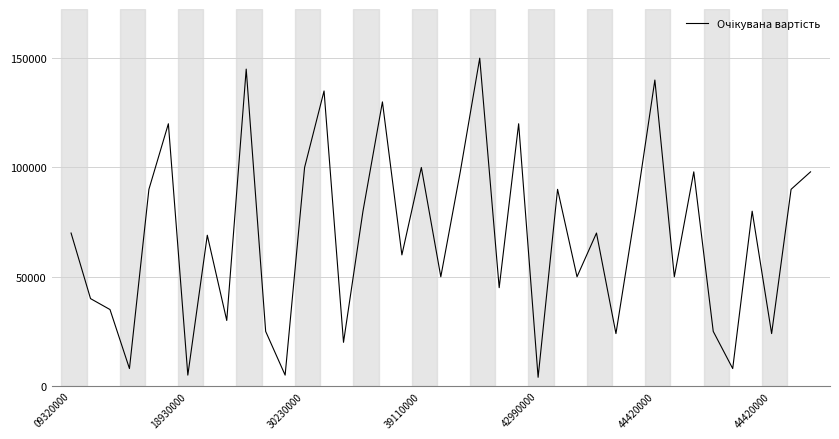

What is the difference between the maximum and minimum values?

146000